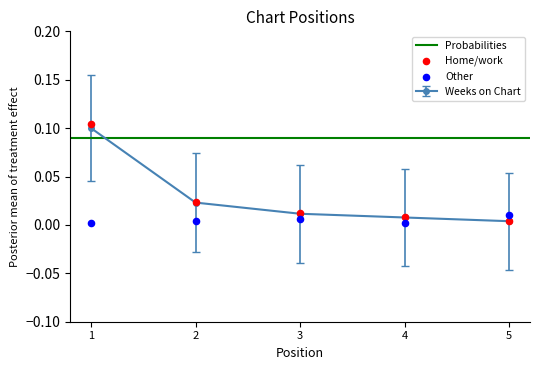

At which category is the sum across all series the highest?

1